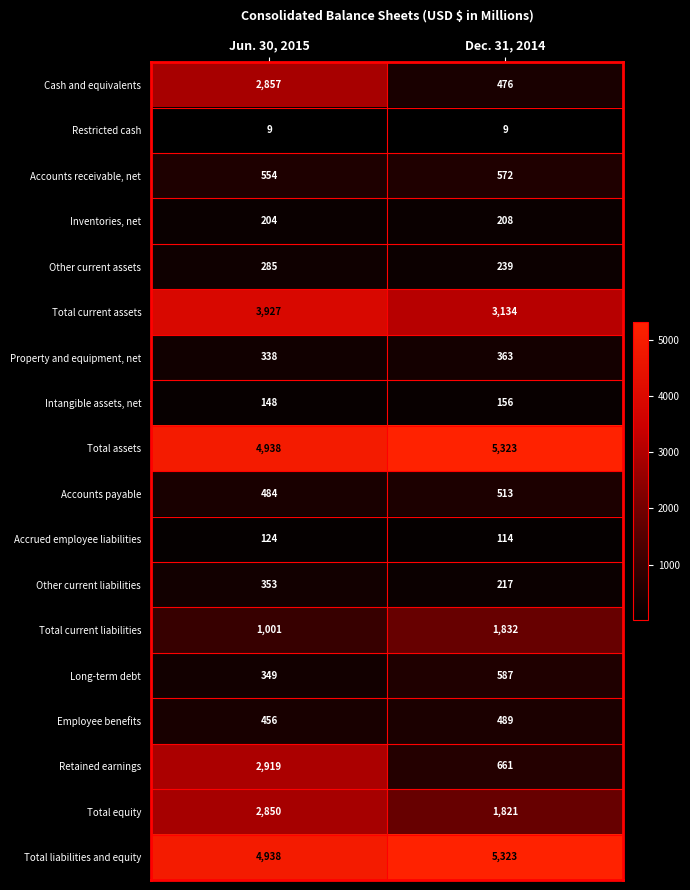

Which label corresponds to the largest value in the chart?

Dec. 31, 2014